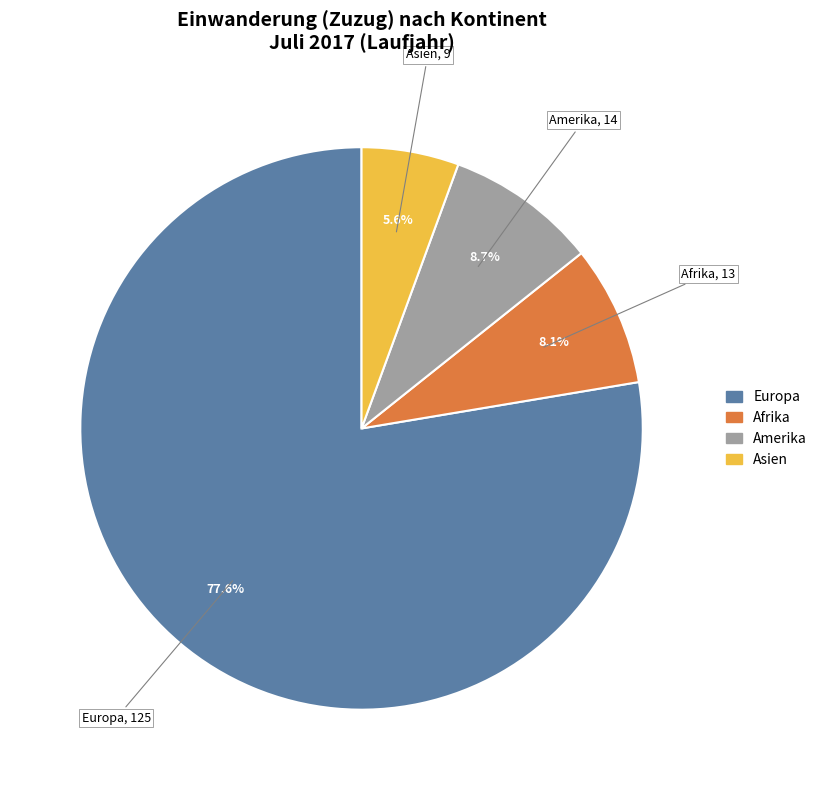

Which slice represents more than half of the pie?

Europa